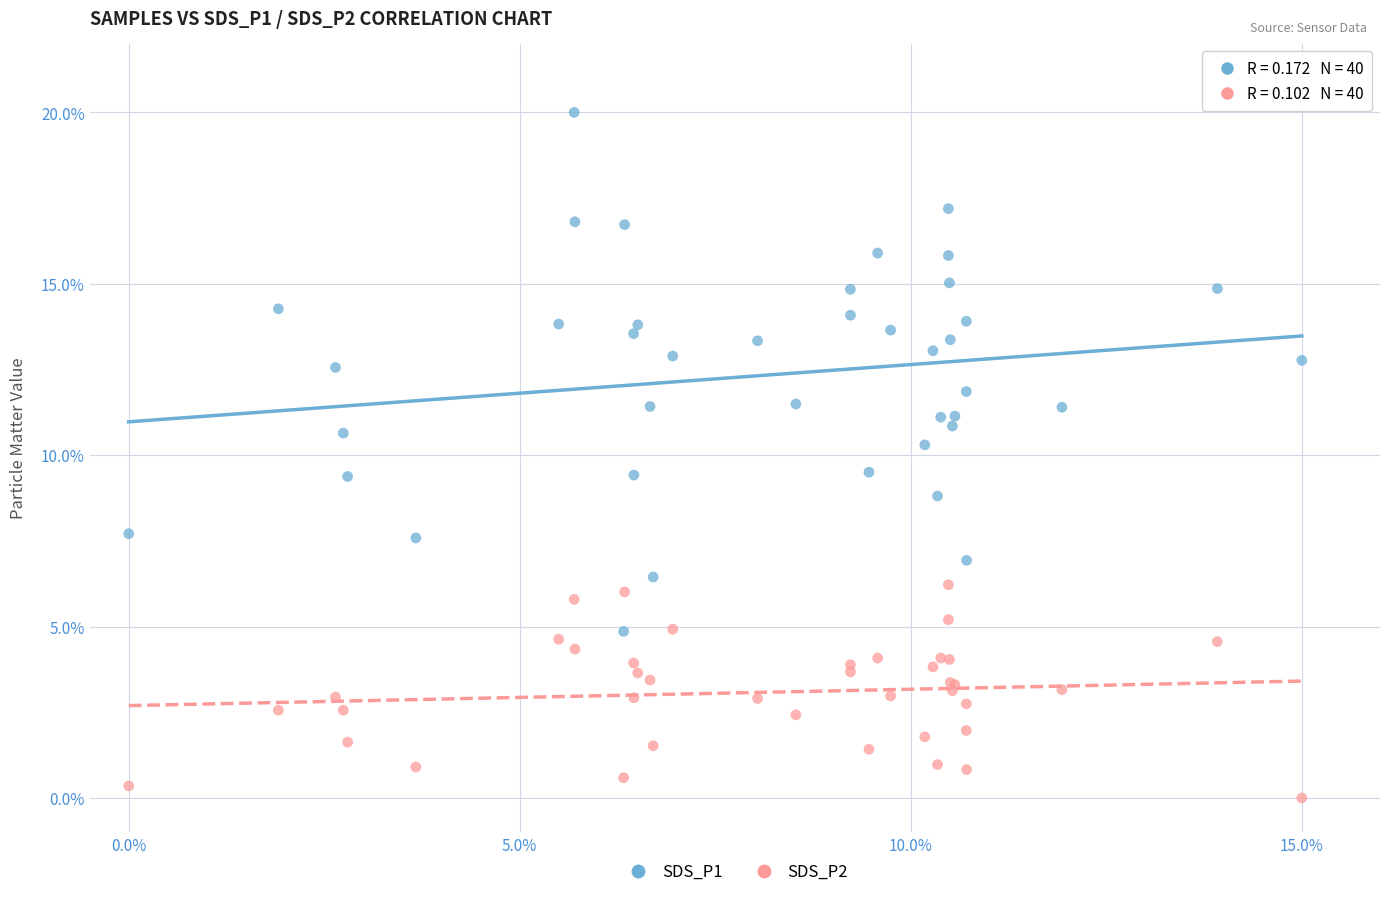

What are all the series names shown in the legend?

SDS_P1, SDS_P2